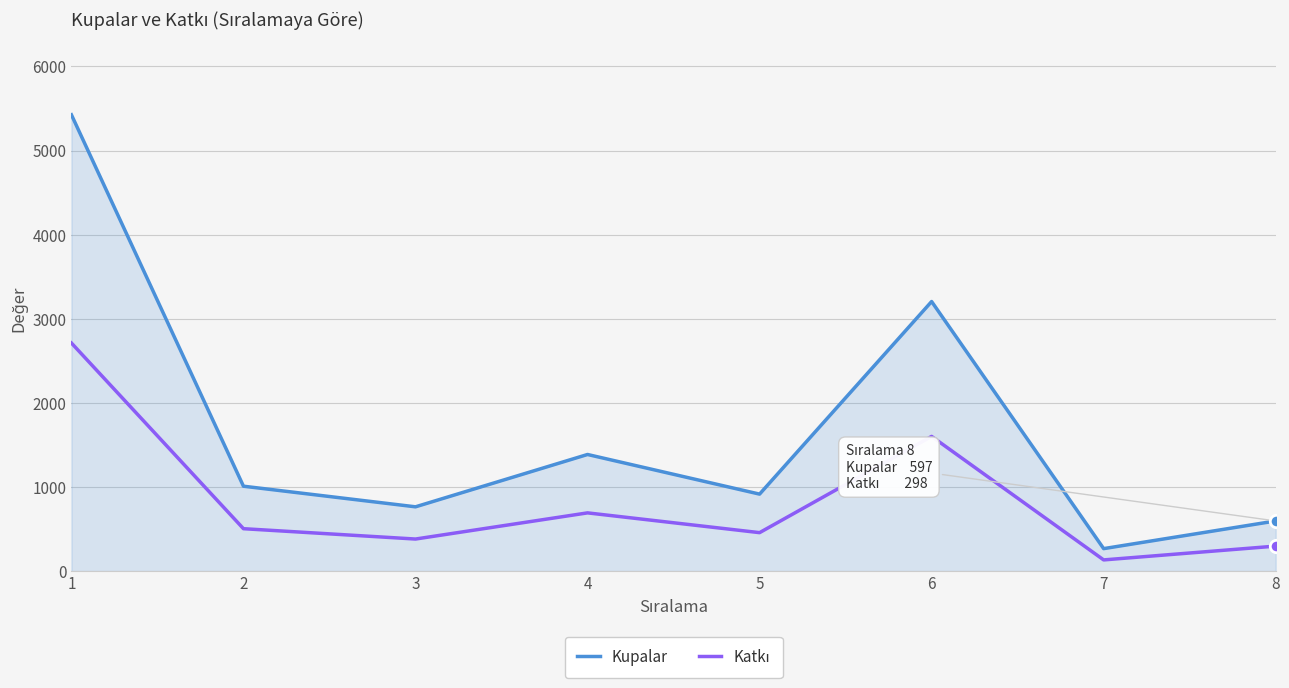

What is the total value across all series at 7?

402